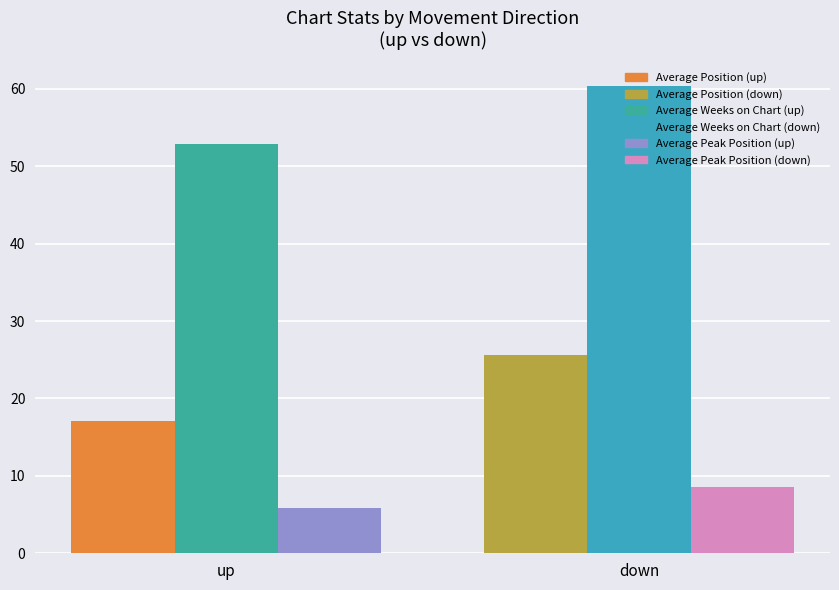

How many distinct data groups are displayed?

6